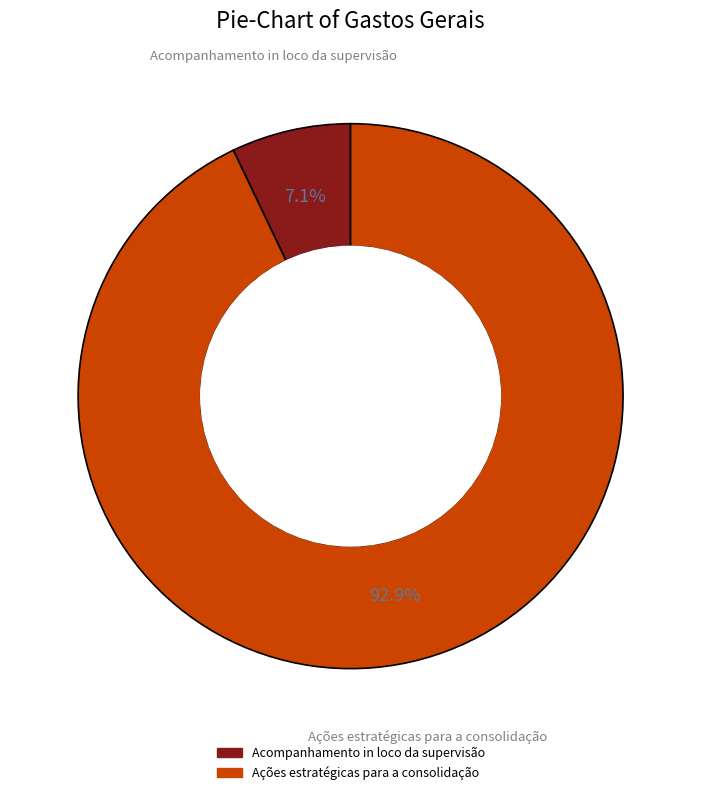

Rank the categories by value from highest to lowest.

Ações estratégicas para a consolidação, Acompanhamento in loco da supervisão